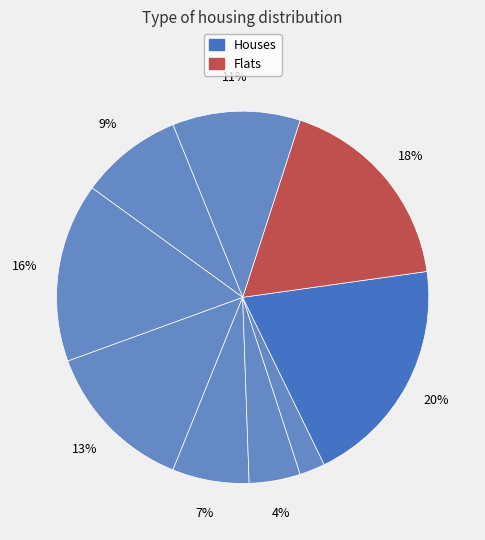

How many slices are in this pie chart?

9